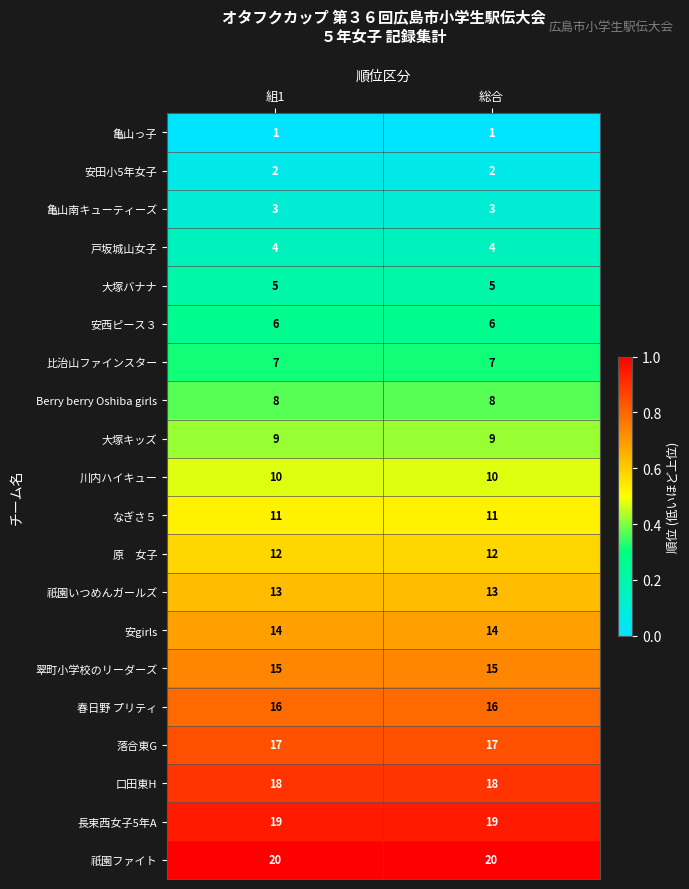

What is the average value of the 安西ピース３ series?

6